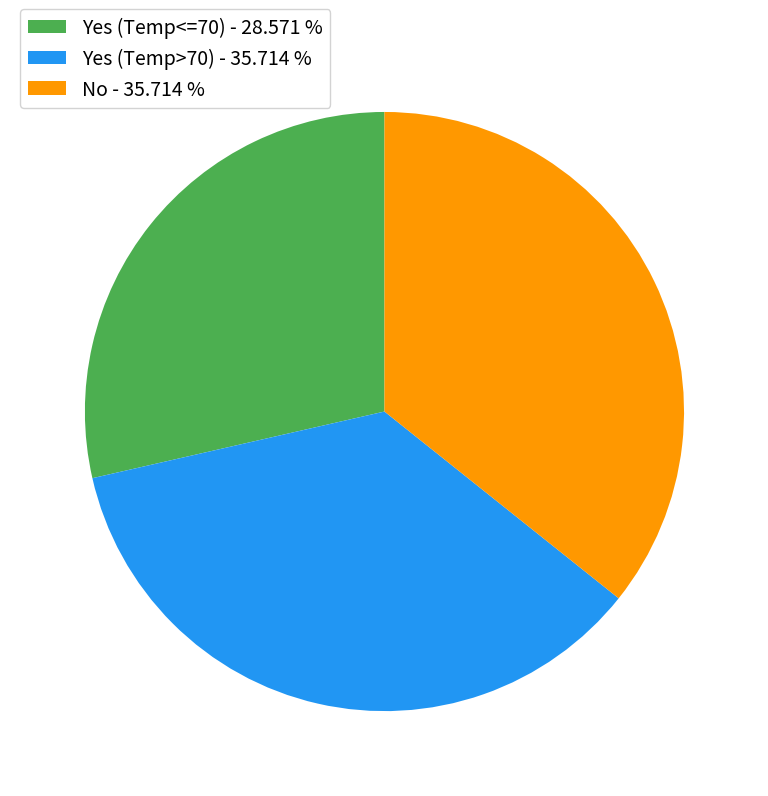

Count the number of slices in the pie.

3